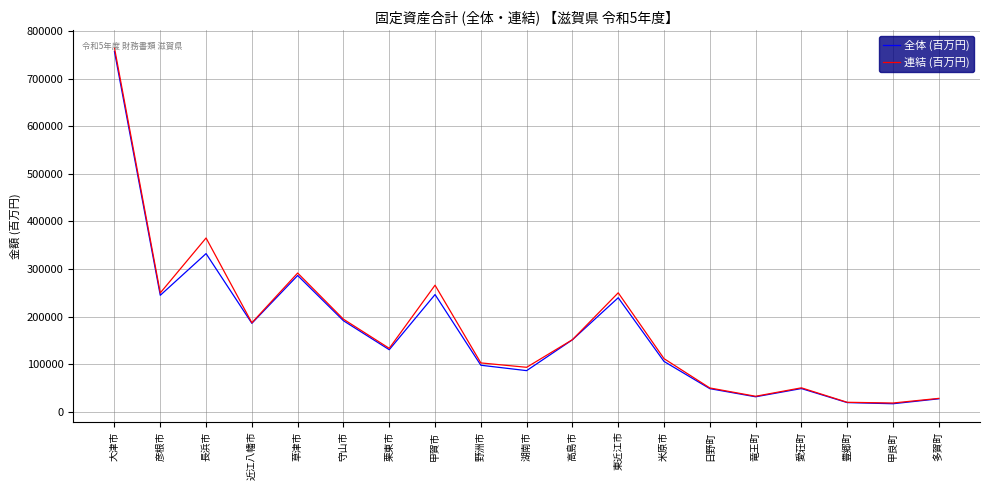

Is it true that 全体 (百万円) equals 64038 at 近江八幡市?

False